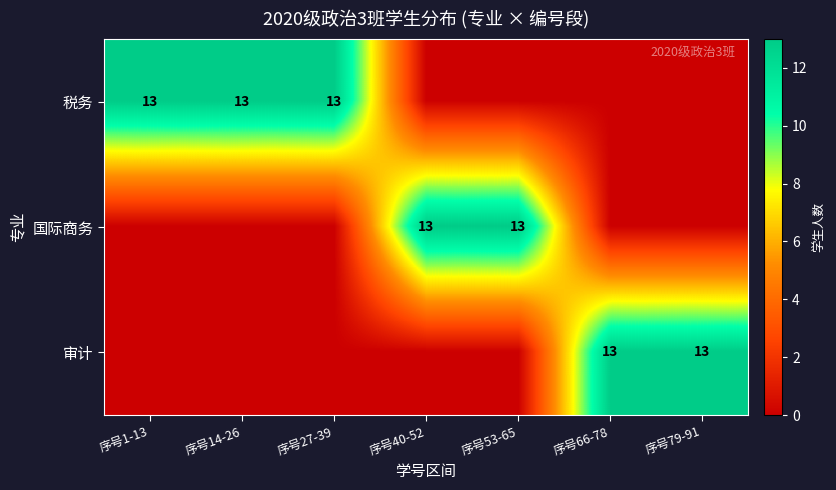

True or false: 税务 has a value of 13 at 序号27-39.

True